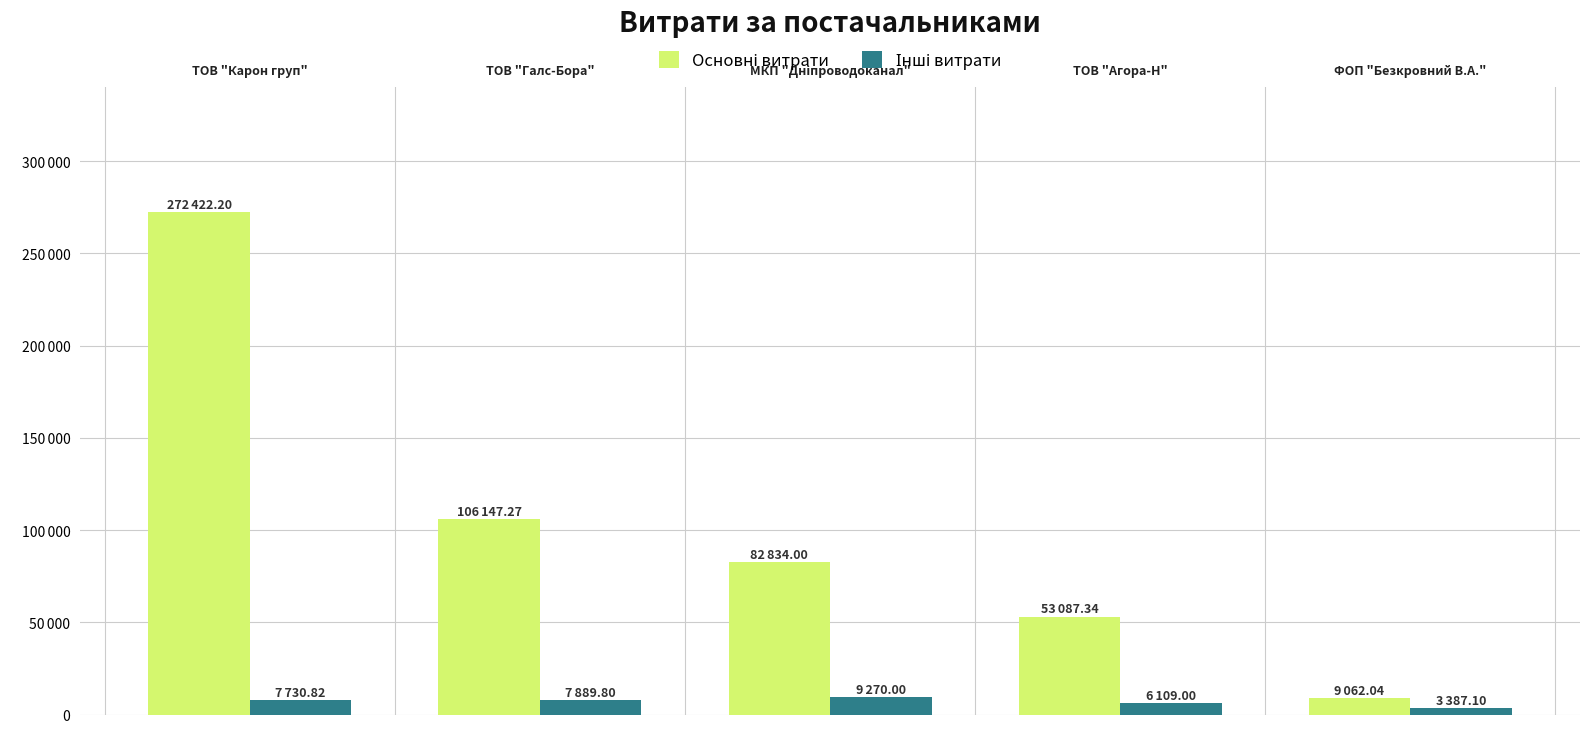

Which series has the largest range (max minus min)?

Основні витрати